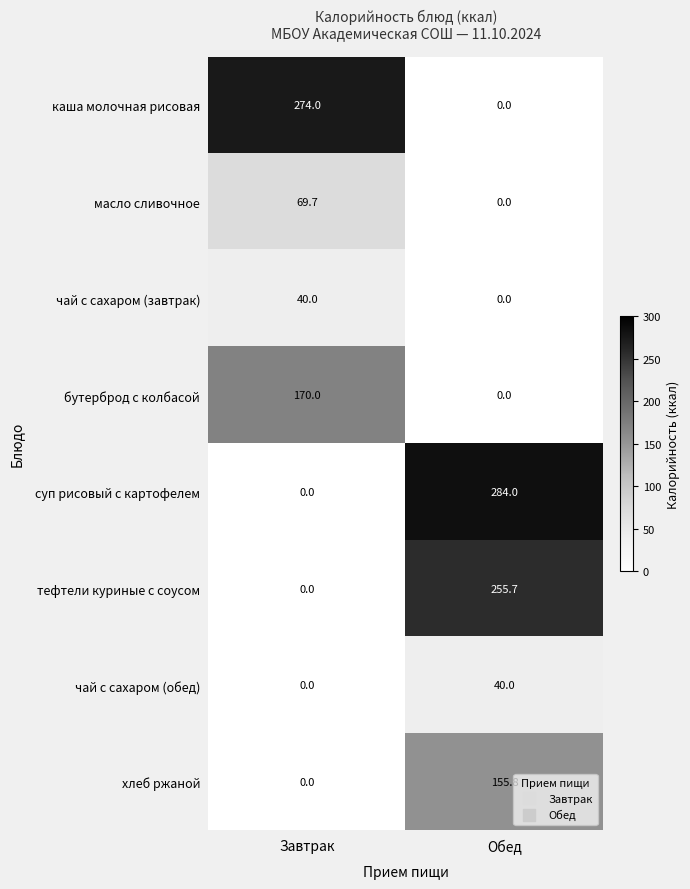

Rank the categories by масло сливочное value from lowest to highest.

Обед, Завтрак